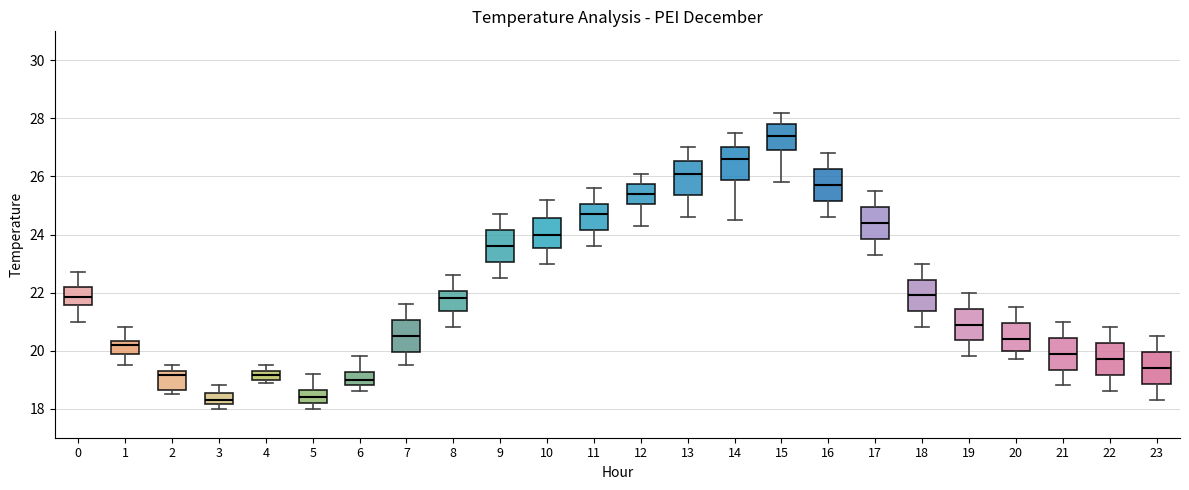

Reading left to right, transcribe this box plot: for each box, give where its median line is, the range the box spans, and where its two whiskers end, as read against the y-axis. The values are not printed on the chart, so give them approximately, as read against the axis.

0: median 21.8, box 21.6 to 22.2, whiskers 21.0 to 22.8
1: median 20.2, box 19.8 to 20.4, whiskers 19.6 to 20.8
2: median 19.2, box 18.6 to 19.4, whiskers 18.6 (just below the box's lower edge) to 19.6
3: median 18.4, box 18.2 to 18.6, whiskers 18.0 to 18.8
4: median 19.2, box 19.0 to 19.4, whiskers 19.0 (just below the box's lower edge) to 19.6
5: median 18.4, box 18.2 to 18.6, whiskers 18.0 to 19.2
6: median 19.0, box 18.8 to 19.2, whiskers 18.6 to 19.8
7: median 20.6, box 20.0 to 21.0, whiskers 19.6 to 21.6
8: median 21.8, box 21.4 to 22.0, whiskers 20.8 to 22.6
9: median 23.6, box 23.0 to 24.2, whiskers 22.6 to 24.8
10: median 24.0, box 23.6 to 24.6, whiskers 23.0 to 25.2
11: median 24.8, box 24.2 to 25.0, whiskers 23.6 to 25.6
12: median 25.4, box 25.0 to 25.8, whiskers 24.4 to 26.2
13: median 26.2, box 25.4 to 26.6, whiskers 24.6 to 27.0
14: median 26.6, box 25.8 to 27.0, whiskers 24.6 to 27.6
15: median 27.4, box 27.0 to 27.8, whiskers 25.8 to 28.2
16: median 25.8, box 25.2 to 26.2, whiskers 24.6 to 26.8
17: median 24.4, box 23.8 to 25.0, whiskers 23.4 to 25.6
18: median 22.0, box 21.4 to 22.4, whiskers 20.8 to 23.0
19: median 21.0, box 20.4 to 21.4, whiskers 19.8 to 22.0
20: median 20.4, box 20.0 to 21.0, whiskers 19.8 to 21.6
21: median 20.0, box 19.4 to 20.4, whiskers 18.8 to 21.0
22: median 19.8, box 19.2 to 20.2, whiskers 18.6 to 20.8
23: median 19.4, box 18.8 to 20.0, whiskers 18.4 to 20.6